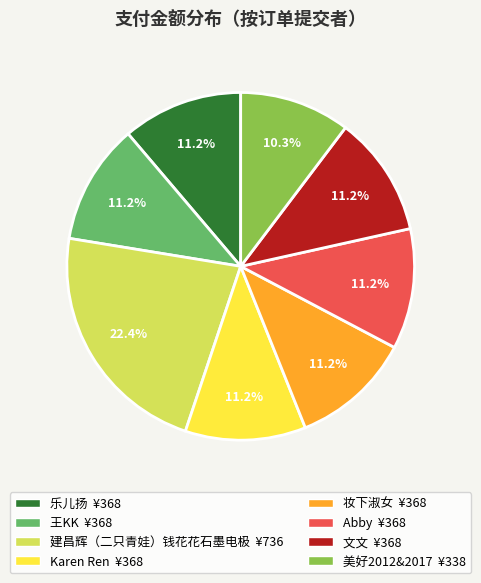

What percentage is the 乐儿扬 slice, to the nearest percent?

11%